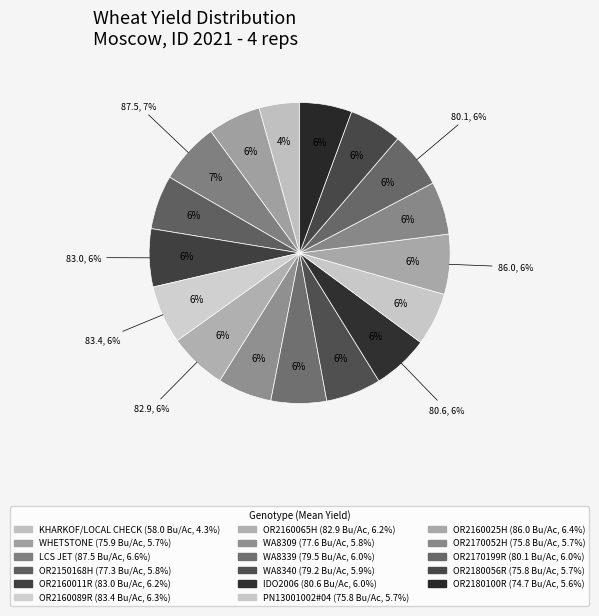

Which slice is the largest?

LCS JET